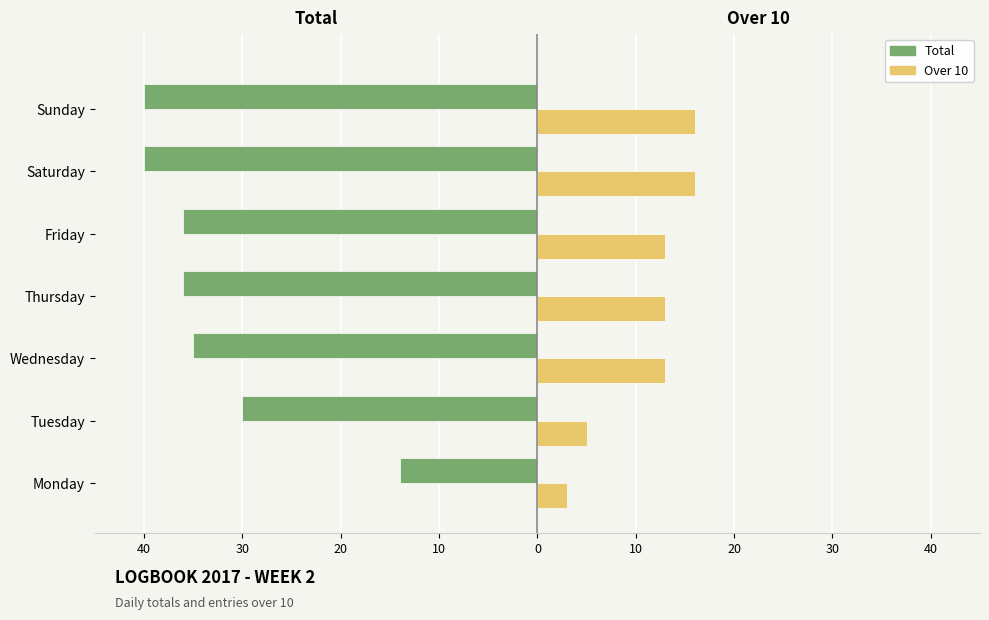

What are all the series names shown in the legend?

Total, Over 10